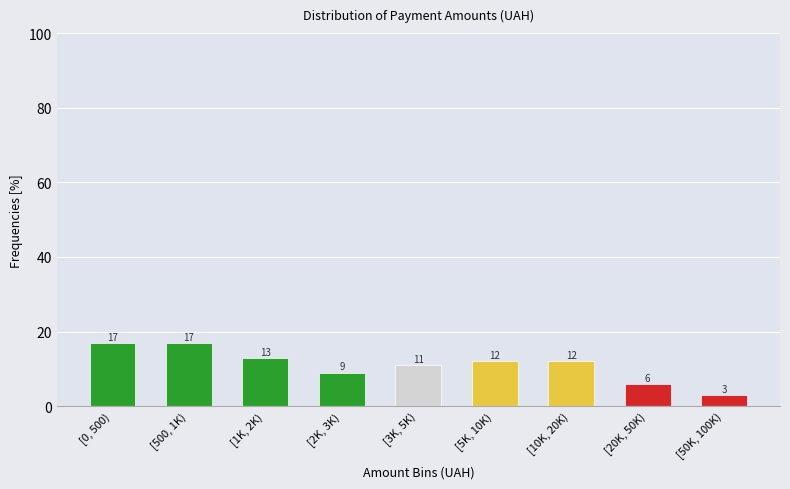

Reading left to right, transcribe all the data shown in this chart.

17	17	13	9	11	12	12	6	3